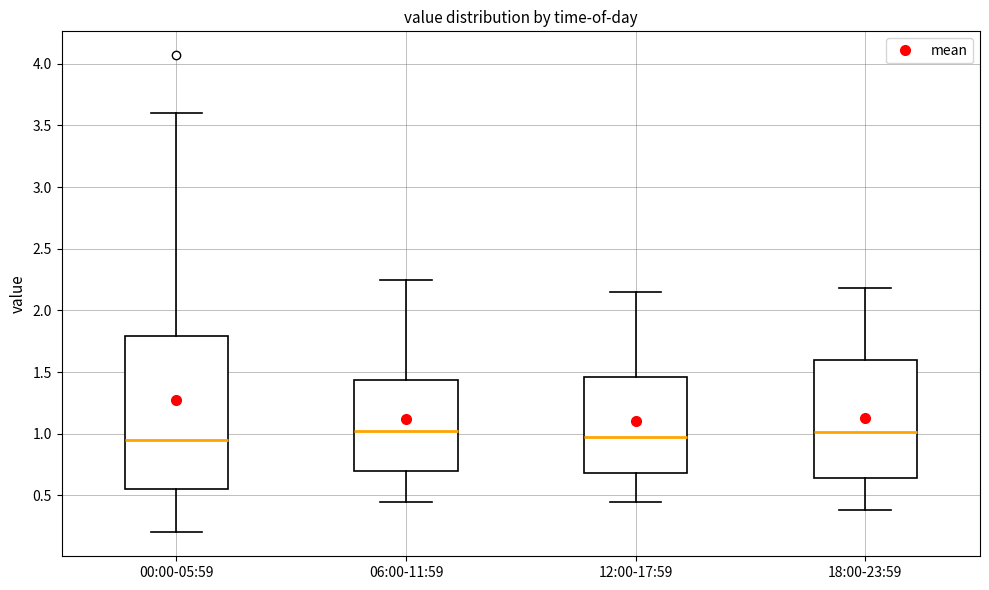

Which box is the tallest, from its lower edge to its upper edge?

00:00-05:59